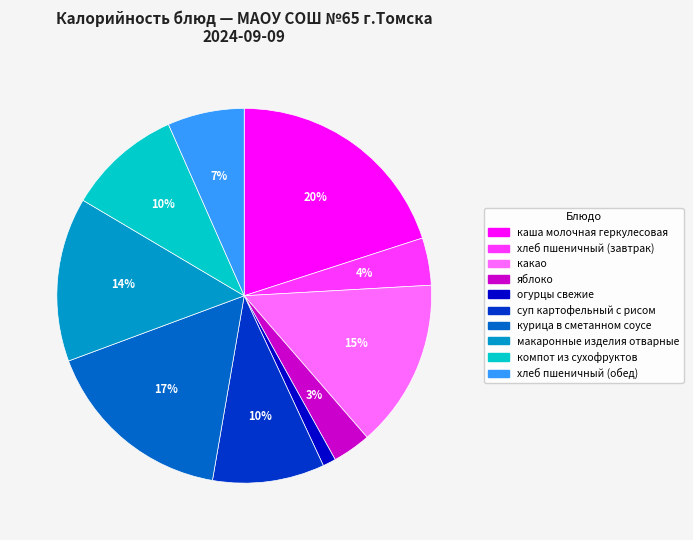

Do хлеб пшеничный (обед) and хлеб пшеничный (завтрак) together represent more than half of the pie?

No